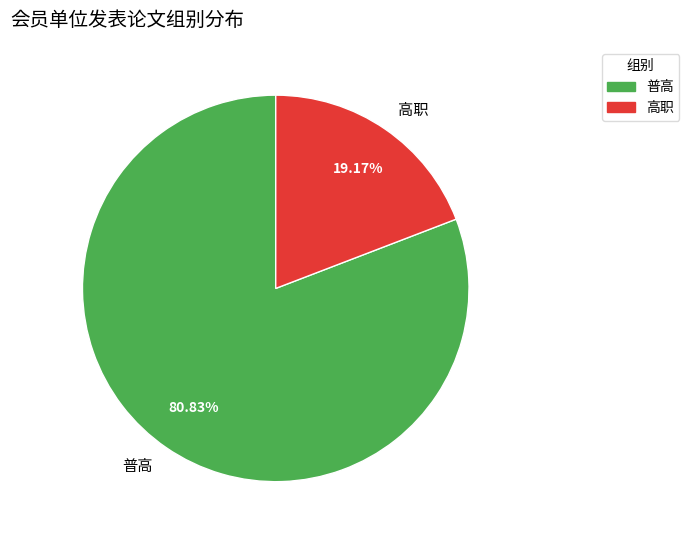

Does 高职 account for over 50% of the chart?

No